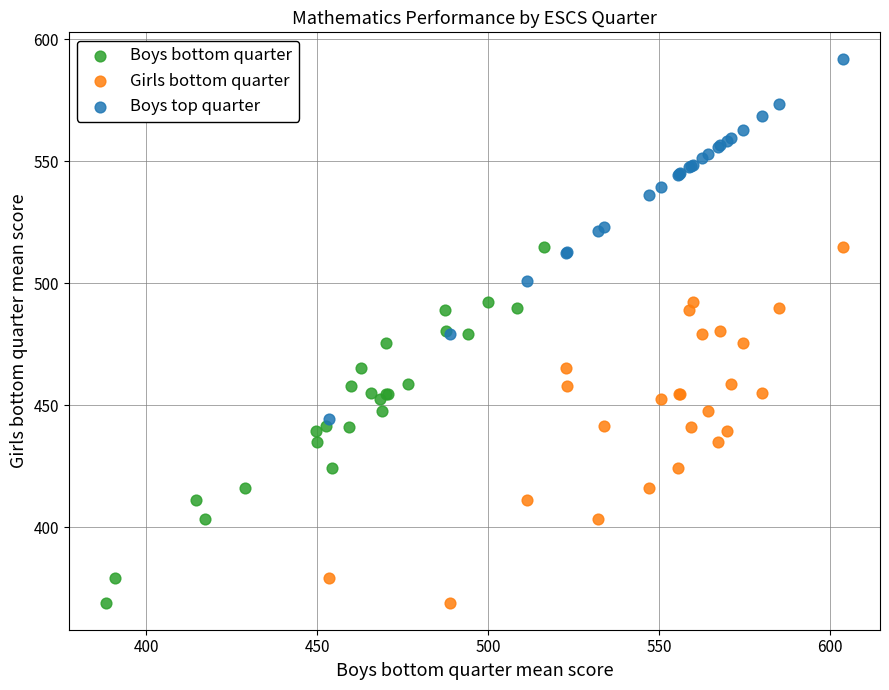

Which series reaches the maximum Y coordinate?

Boys top quarter